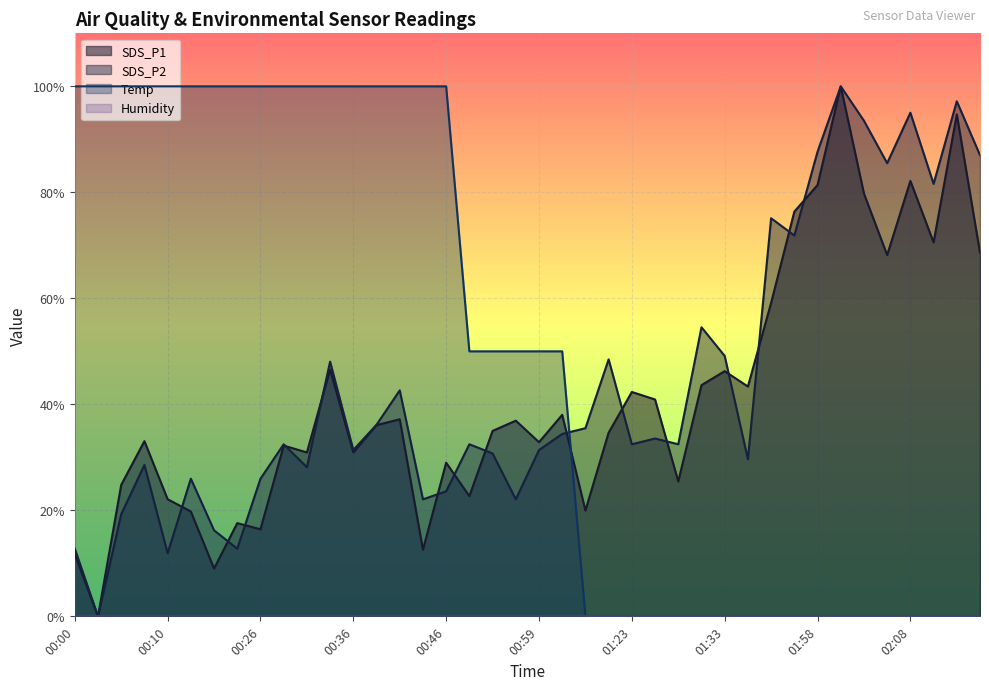

Which series ends up on top after the final intersection of SDS_P1 and SDS_P2?

SDS_P2